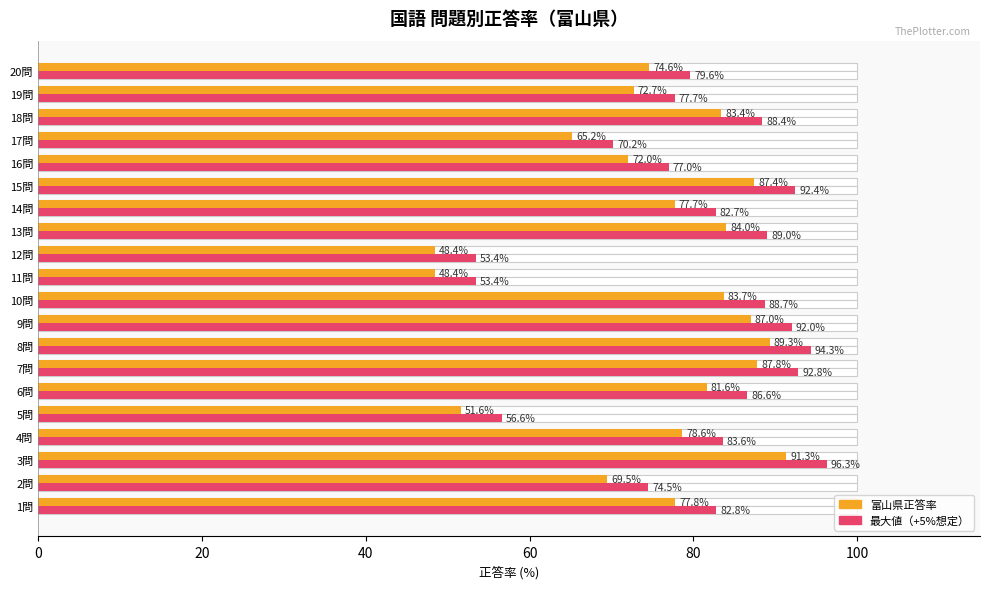

True or false: 最大値（+5%想定） has a value of 22.1 at 2問.

False